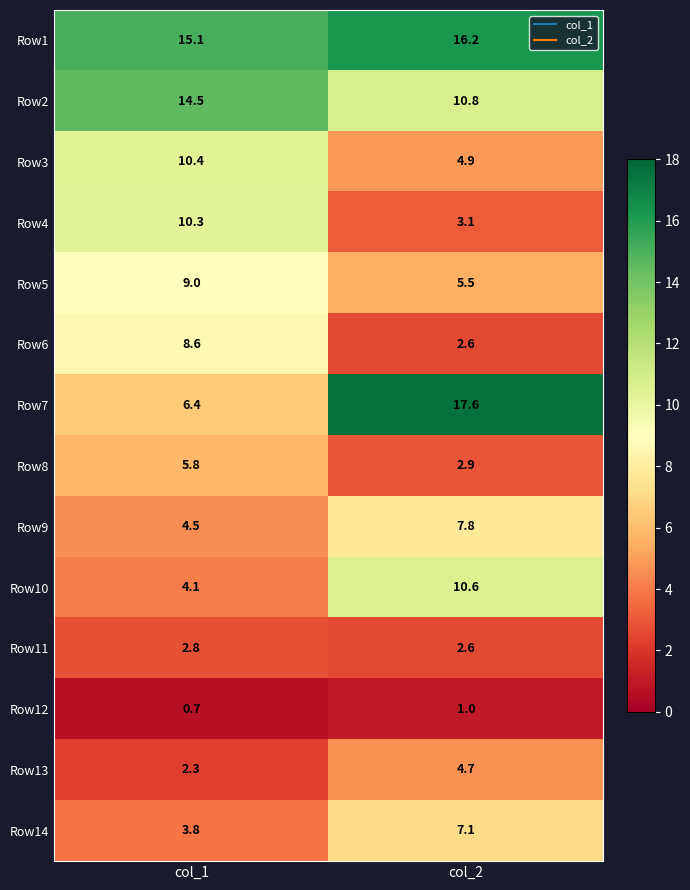

What is the difference between the maximum and minimum values in the Row10 series?

6.5